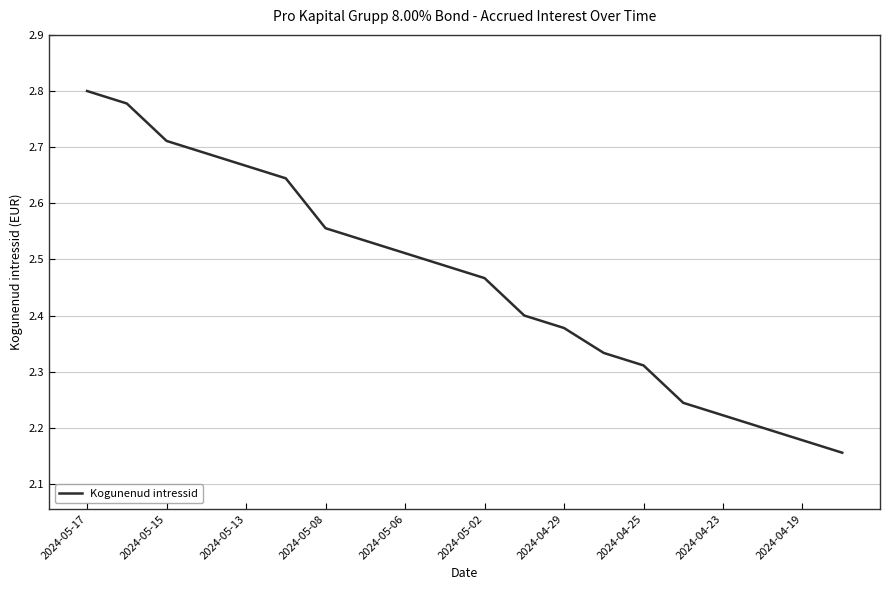

Count the number of categories in the chart.

20